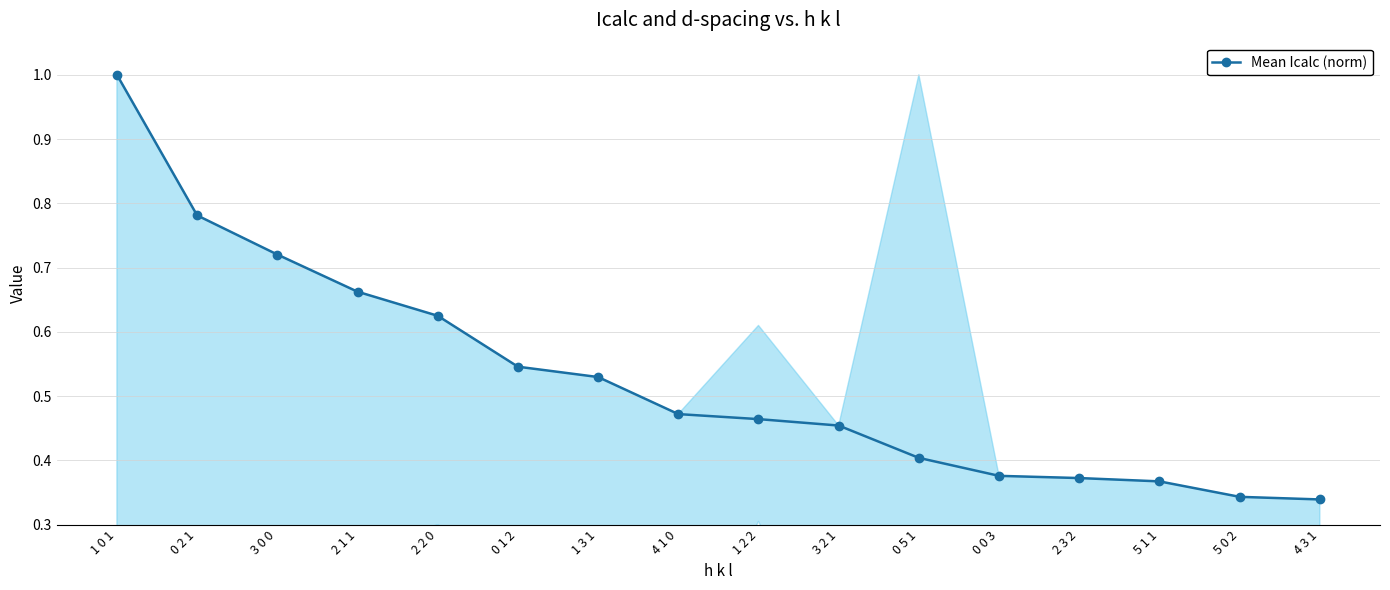

The chart shows a value of 0.5 at 0 0 3. True or false?

False